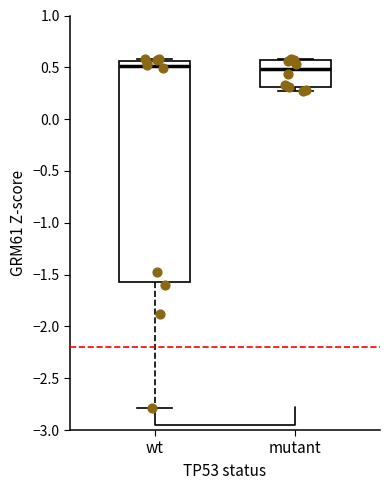

Where does the median line of the box for mutant sit on the y-axis? The values are not printed on the chart, so give them approximately, as read against the axis.

0.50